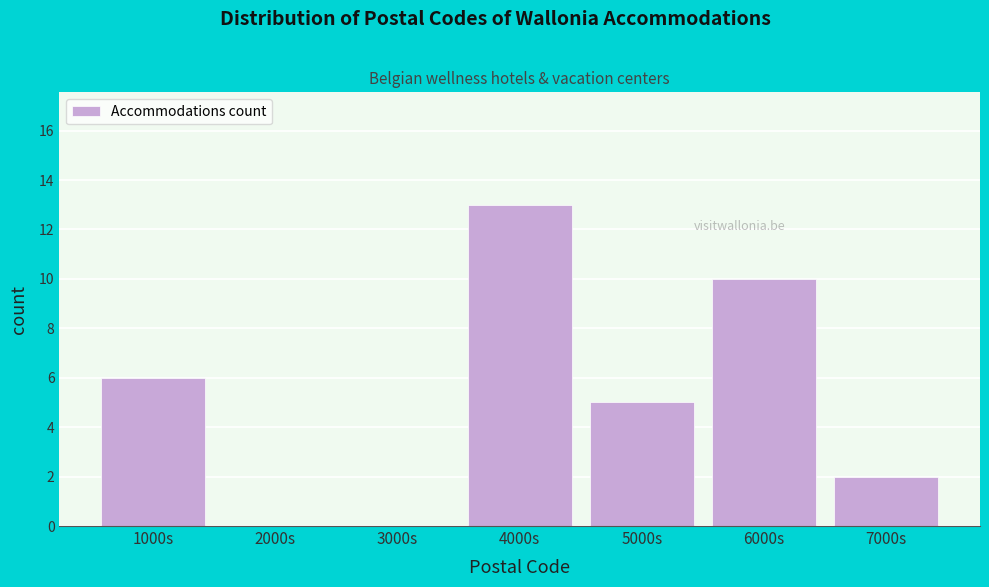

Reading left to right, extract all data points from this chart.

1000s=6	2000s=0	3000s=0	4000s=13	5000s=5	6000s=10	7000s=2